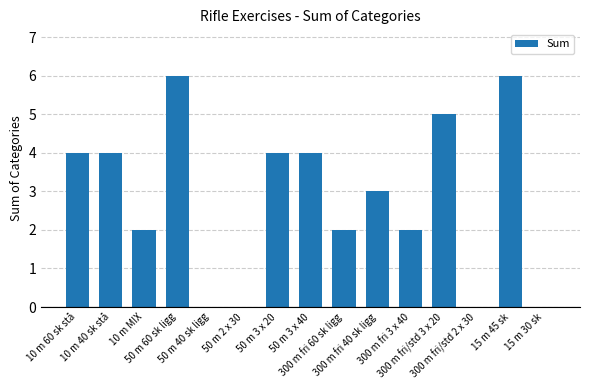

Are the bars horizontal?

No